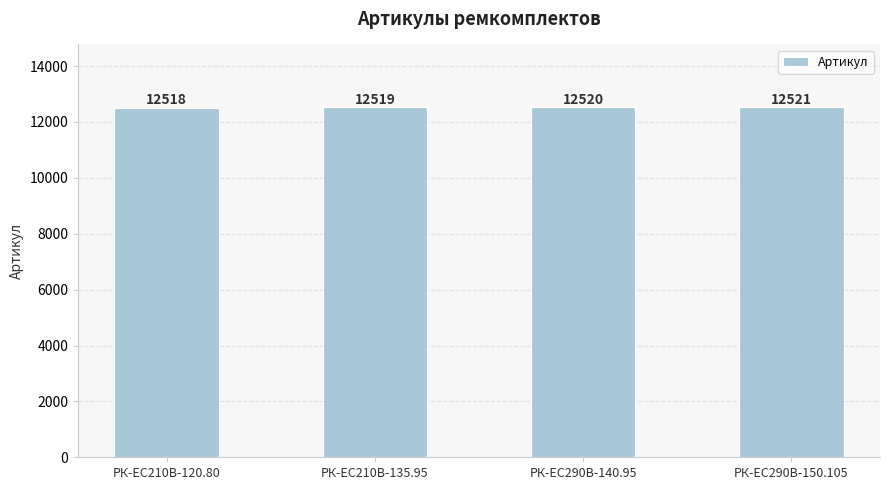

Reading left to right, what are all the values shown in this chart?

РК-EC210В-120.80=12518	РК-EC210В-135.95=12519	РК-ЕС290В-140.95=12520	РК-ЕС290В-150.105=12521